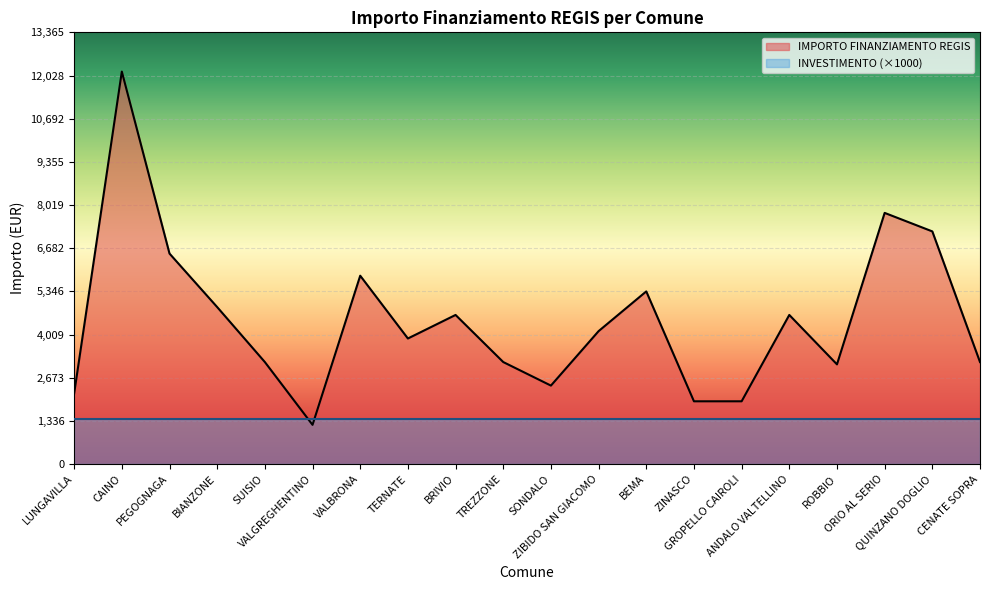

What is the ratio of the value at QUINZANO DOGLIO to the value at ANDALO VALTELLINO?

1.6